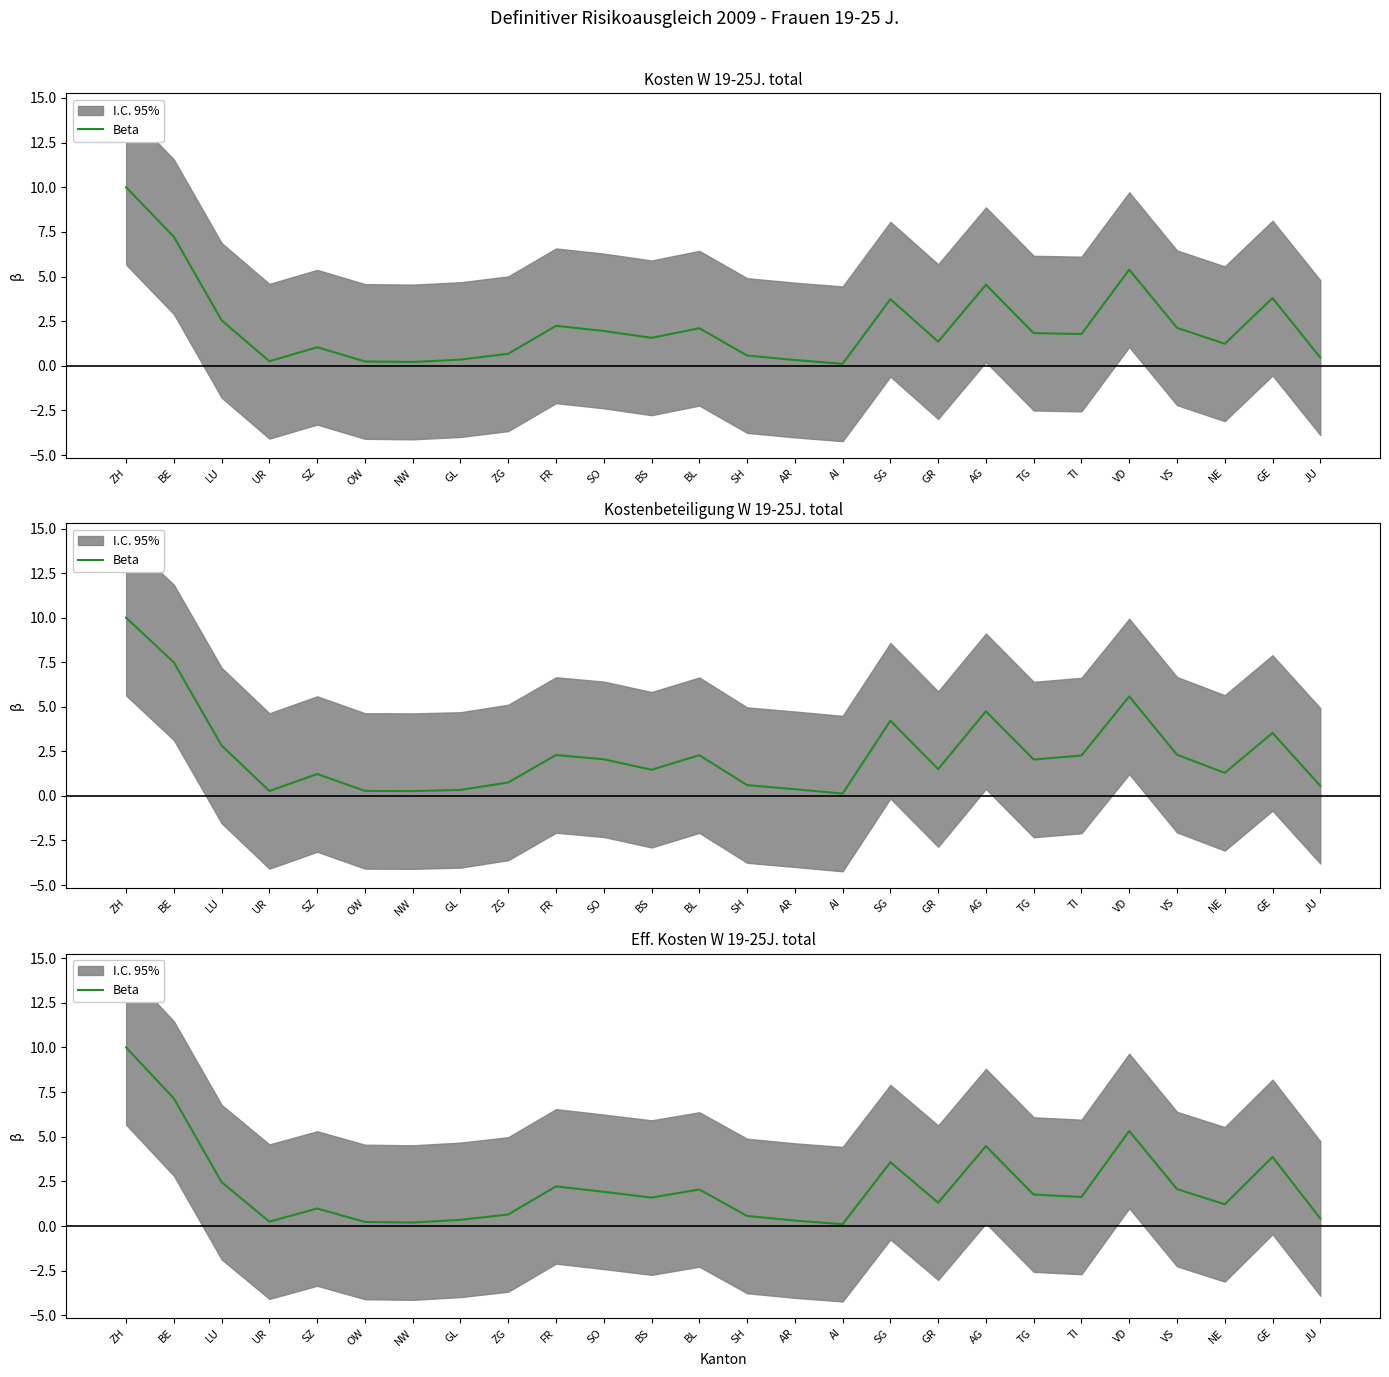

How many interior local valleys (lower than both neighbors) does the data have?

7